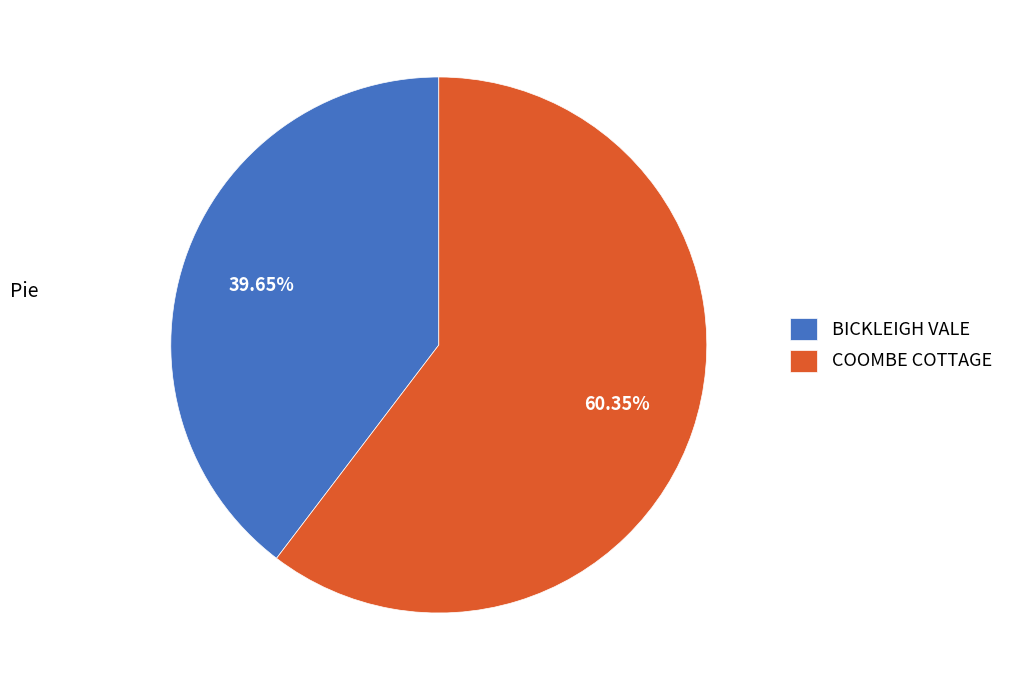

Which has a higher value, COOMBE COTTAGE or BICKLEIGH VALE?

COOMBE COTTAGE